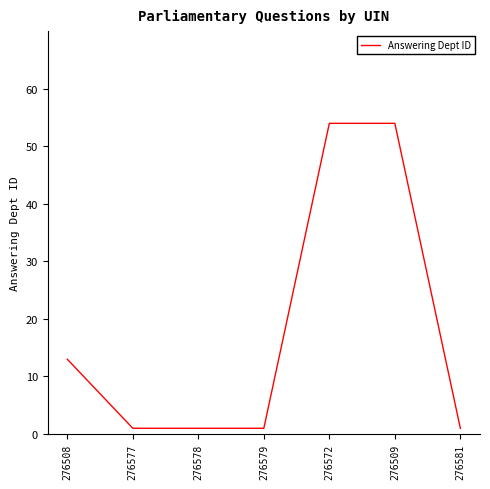

How many series are shown in this chart?

1